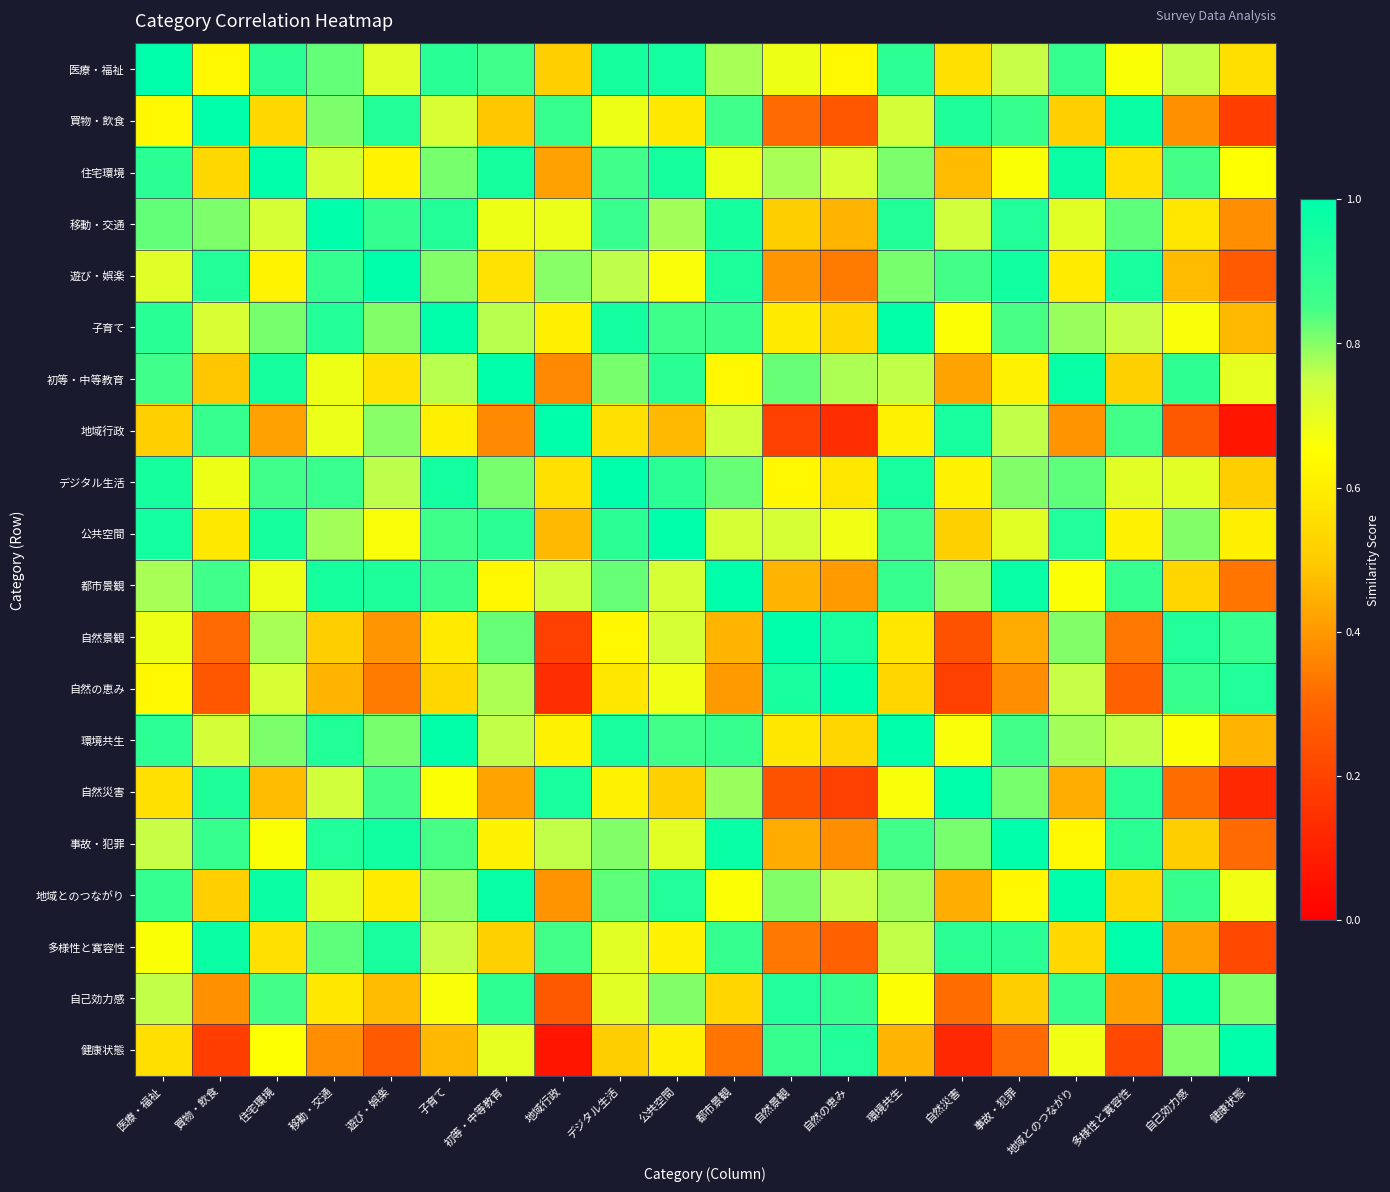

Reading left to right, transcribe all the data shown in this chart.

医療・福祉: 医療・福祉=1.0	買物・飲食=0.6	住宅環境=0.9	移動・交通=0.8	遊び・娯楽=0.7	子育て=0.9	初等・中等教育=0.9	地域行政=0.5	デジタル生活=1.0	公共空間=1.0	都市景観=0.8	自然景観=0.7	自然の恵み=0.6	環境共生=0.9	自然災害=0.6	事故・犯罪=0.8	地域とのつながり=0.9	多様性と寛容性=0.7	自己効力感=0.8	健康状態=0.6
買物・飲食: 医療・福祉=0.6	買物・飲食=1.0	住宅環境=0.5	移動・交通=0.8	遊び・娯楽=0.9	子育て=0.7	初等・中等教育=0.5	地域行政=0.9	デジタル生活=0.7	公共空間=0.6	都市景観=0.9	自然景観=0.3	自然の恵み=0.3	環境共生=0.7	自然災害=0.9	事故・犯罪=0.9	地域とのつながり=0.5	多様性と寛容性=1.0	自己効力感=0.4	健康状態=0.2
住宅環境: 医療・福祉=0.9	買物・飲食=0.5	住宅環境=1.0	移動・交通=0.7	遊び・娯楽=0.6	子育て=0.8	初等・中等教育=1.0	地域行政=0.4	デジタル生活=0.9	公共空間=1.0	都市景観=0.7	自然景観=0.8	自然の恵み=0.7	環境共生=0.8	自然災害=0.5	事故・犯罪=0.7	地域とのつながり=1.0	多様性と寛容性=0.6	自己効力感=0.8	健康状態=0.7
移動・交通: 医療・福祉=0.8	買物・飲食=0.8	住宅環境=0.7	移動・交通=1.0	遊び・娯楽=0.9	子育て=0.9	初等・中等教育=0.7	地域行政=0.7	デジタル生活=0.9	公共空間=0.8	都市景観=0.9	自然景観=0.5	自然の恵み=0.5	環境共生=0.9	自然災害=0.7	事故・犯罪=0.9	地域とのつながり=0.7	多様性と寛容性=0.8	自己効力感=0.6	健康状態=0.4
遊び・娯楽: 医療・福祉=0.7	買物・飲食=0.9	住宅環境=0.6	移動・交通=0.9	遊び・娯楽=1.0	子育て=0.8	初等・中等教育=0.6	地域行政=0.8	デジタル生活=0.8	公共空間=0.7	都市景観=0.9	自然景観=0.4	自然の恵み=0.3	環境共生=0.8	自然災害=0.9	事故・犯罪=1.0	地域とのつながり=0.6	多様性と寛容性=0.9	自己効力感=0.5	健康状態=0.3
子育て: 医療・福祉=0.9	買物・飲食=0.7	住宅環境=0.8	移動・交通=0.9	遊び・娯楽=0.8	子育て=1.0	初等・中等教育=0.8	地域行政=0.6	デジタル生活=1.0	公共空間=0.9	都市景観=0.9	自然景観=0.6	自然の恵み=0.5	環境共生=1.0	自然災害=0.7	事故・犯罪=0.8	地域とのつながり=0.8	多様性と寛容性=0.8	自己効力感=0.7	健康状態=0.5
初等・中等教育: 医療・福祉=0.9	買物・飲食=0.5	住宅環境=1.0	移動・交通=0.7	遊び・娯楽=0.6	子育て=0.8	初等・中等教育=1.0	地域行政=0.4	デジタル生活=0.8	公共空間=0.9	都市景観=0.6	自然景観=0.8	自然の恵み=0.8	環境共生=0.8	自然災害=0.4	事故・犯罪=0.6	地域とのつながり=1.0	多様性と寛容性=0.5	自己効力感=0.9	健康状態=0.7
地域行政: 医療・福祉=0.5	買物・飲食=0.9	住宅環境=0.4	移動・交通=0.7	遊び・娯楽=0.8	子育て=0.6	初等・中等教育=0.4	地域行政=1.0	デジタル生活=0.6	公共空間=0.5	都市景観=0.7	自然景観=0.2	自然の恵み=0.1	環境共生=0.6	自然災害=0.9	事故・犯罪=0.8	地域とのつながり=0.4	多様性と寛容性=0.9	自己効力感=0.3	健康状態=0.1
デジタル生活: 医療・福祉=1.0	買物・飲食=0.7	住宅環境=0.9	移動・交通=0.9	遊び・娯楽=0.8	子育て=1.0	初等・中等教育=0.8	地域行政=0.6	デジタル生活=1.0	公共空間=0.9	都市景観=0.8	自然景観=0.6	自然の恵み=0.6	環境共生=0.9	自然災害=0.6	事故・犯罪=0.8	地域とのつながり=0.8	多様性と寛容性=0.7	自己効力感=0.7	健康状態=0.5
公共空間: 医療・福祉=1.0	買物・飲食=0.6	住宅環境=1.0	移動・交通=0.8	遊び・娯楽=0.7	子育て=0.9	初等・中等教育=0.9	地域行政=0.5	デジタル生活=0.9	公共空間=1.0	都市景観=0.7	自然景観=0.7	自然の恵み=0.7	環境共生=0.9	自然災害=0.5	事故・犯罪=0.7	地域とのつながり=0.9	多様性と寛容性=0.6	自己効力感=0.8	健康状態=0.6
都市景観: 医療・福祉=0.8	買物・飲食=0.9	住宅環境=0.7	移動・交通=0.9	遊び・娯楽=0.9	子育て=0.9	初等・中等教育=0.6	地域行政=0.7	デジタル生活=0.8	公共空間=0.7	都市景観=1.0	自然景観=0.5	自然の恵み=0.4	環境共生=0.9	自然災害=0.8	事故・犯罪=1.0	地域とのつながり=0.7	多様性と寛容性=0.9	自己効力感=0.5	健康状態=0.3
自然景観: 医療・福祉=0.7	買物・飲食=0.3	住宅環境=0.8	移動・交通=0.5	遊び・娯楽=0.4	子育て=0.6	初等・中等教育=0.8	地域行政=0.2	デジタル生活=0.6	公共空間=0.7	都市景観=0.5	自然景観=1.0	自然の恵み=0.9	環境共生=0.6	自然災害=0.2	事故・犯罪=0.4	地域とのつながり=0.8	多様性と寛容性=0.3	自己効力感=0.9	健康状態=0.9
自然の恵み: 医療・福祉=0.6	買物・飲食=0.3	住宅環境=0.7	移動・交通=0.5	遊び・娯楽=0.3	子育て=0.5	初等・中等教育=0.8	地域行政=0.1	デジタル生活=0.6	公共空間=0.7	都市景観=0.4	自然景観=0.9	自然の恵み=1.0	環境共生=0.5	自然災害=0.2	事故・犯罪=0.4	地域とのつながり=0.8	多様性と寛容性=0.3	自己効力感=0.9	健康状態=0.9
環境共生: 医療・福祉=0.9	買物・飲食=0.7	住宅環境=0.8	移動・交通=0.9	遊び・娯楽=0.8	子育て=1.0	初等・中等教育=0.8	地域行政=0.6	デジタル生活=0.9	公共空間=0.9	都市景観=0.9	自然景観=0.6	自然の恵み=0.5	環境共生=1.0	自然災害=0.7	事故・犯罪=0.9	地域とのつながり=0.8	多様性と寛容性=0.8	自己効力感=0.7	健康状態=0.5
自然災害: 医療・福祉=0.6	買物・飲食=0.9	住宅環境=0.5	移動・交通=0.7	遊び・娯楽=0.9	子育て=0.7	初等・中等教育=0.4	地域行政=0.9	デジタル生活=0.6	公共空間=0.5	都市景観=0.8	自然景観=0.2	自然の恵み=0.2	環境共生=0.7	自然災害=1.0	事故・犯罪=0.8	地域とのつながり=0.4	多様性と寛容性=0.9	自己効力感=0.3	健康状態=0.1
事故・犯罪: 医療・福祉=0.8	買物・飲食=0.9	住宅環境=0.7	移動・交通=0.9	遊び・娯楽=1.0	子育て=0.8	初等・中等教育=0.6	地域行政=0.8	デジタル生活=0.8	公共空間=0.7	都市景観=1.0	自然景観=0.4	自然の恵み=0.4	環境共生=0.9	自然災害=0.8	事故・犯罪=1.0	地域とのつながり=0.6	多様性と寛容性=0.9	自己効力感=0.5	健康状態=0.3
地域とのつながり: 医療・福祉=0.9	買物・飲食=0.5	住宅環境=1.0	移動・交通=0.7	遊び・娯楽=0.6	子育て=0.8	初等・中等教育=1.0	地域行政=0.4	デジタル生活=0.8	公共空間=0.9	都市景観=0.7	自然景観=0.8	自然の恵み=0.8	環境共生=0.8	自然災害=0.4	事故・犯罪=0.6	地域とのつながり=1.0	多様性と寛容性=0.5	自己効力感=0.9	健康状態=0.7
多様性と寛容性: 医療・福祉=0.7	買物・飲食=1.0	住宅環境=0.6	移動・交通=0.8	遊び・娯楽=0.9	子育て=0.8	初等・中等教育=0.5	地域行政=0.9	デジタル生活=0.7	公共空間=0.6	都市景観=0.9	自然景観=0.3	自然の恵み=0.3	環境共生=0.8	自然災害=0.9	事故・犯罪=0.9	地域とのつながり=0.5	多様性と寛容性=1.0	自己効力感=0.4	健康状態=0.2
自己効力感: 医療・福祉=0.8	買物・飲食=0.4	住宅環境=0.8	移動・交通=0.6	遊び・娯楽=0.5	子育て=0.7	初等・中等教育=0.9	地域行政=0.3	デジタル生活=0.7	公共空間=0.8	都市景観=0.5	自然景観=0.9	自然の恵み=0.9	環境共生=0.7	自然災害=0.3	事故・犯罪=0.5	地域とのつながり=0.9	多様性と寛容性=0.4	自己効力感=1.0	健康状態=0.8
健康状態: 医療・福祉=0.6	買物・飲食=0.2	住宅環境=0.7	移動・交通=0.4	遊び・娯楽=0.3	子育て=0.5	初等・中等教育=0.7	地域行政=0.1	デジタル生活=0.5	公共空間=0.6	都市景観=0.3	自然景観=0.9	自然の恵み=0.9	環境共生=0.5	自然災害=0.1	事故・犯罪=0.3	地域とのつながり=0.7	多様性と寛容性=0.2	自己効力感=0.8	健康状態=1.0